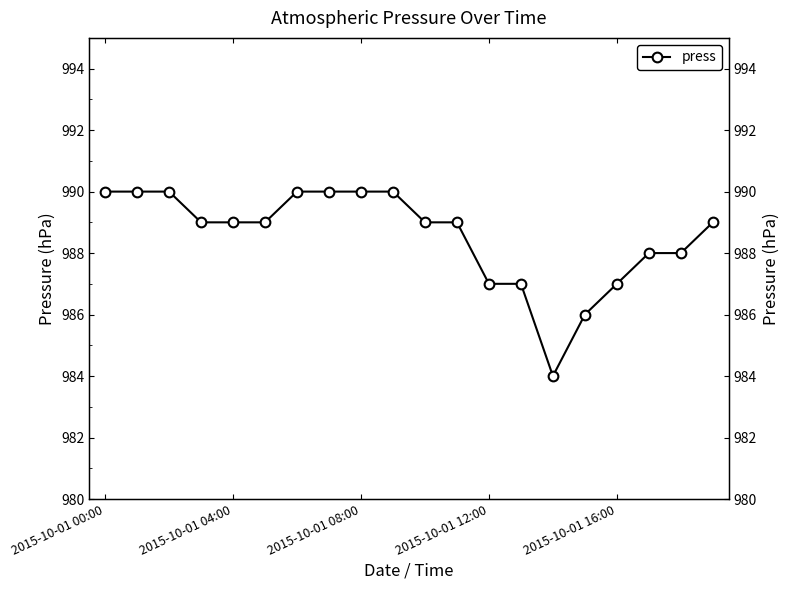

Count the number of categories in the chart.

20